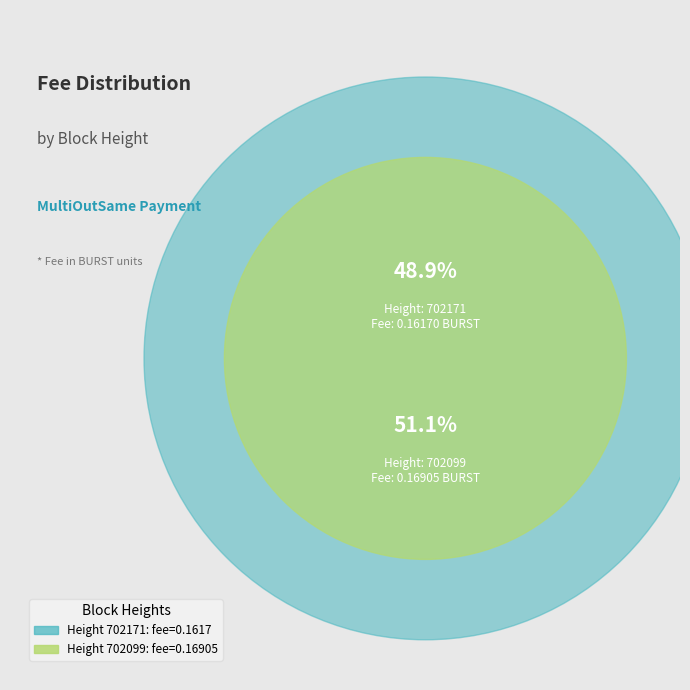

The 702099 slice represents 65% of the pie. True or false?

False